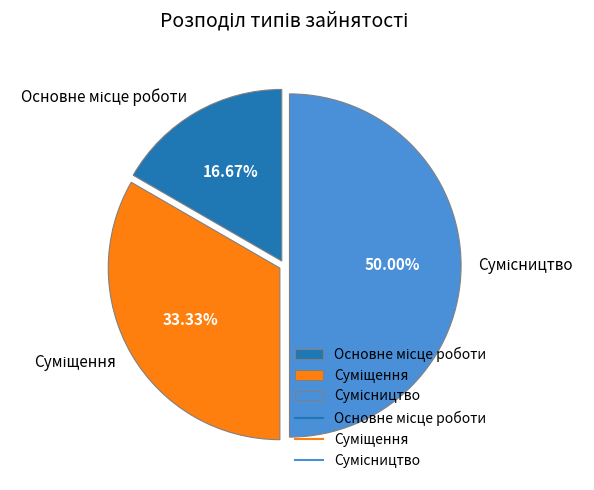

Is it true that Сумісництво is 50% of the pie?

True